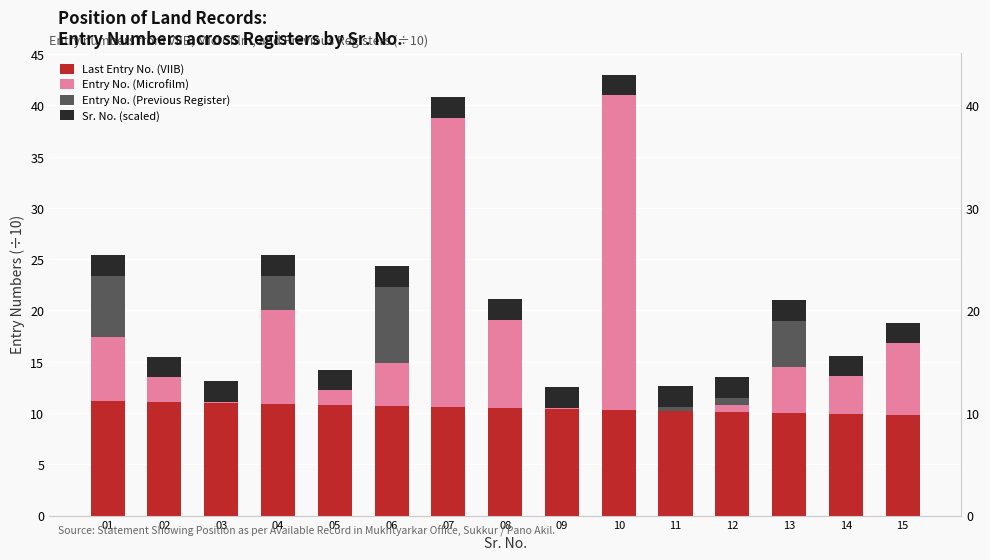

What is the total value across all series at 09?

12.5